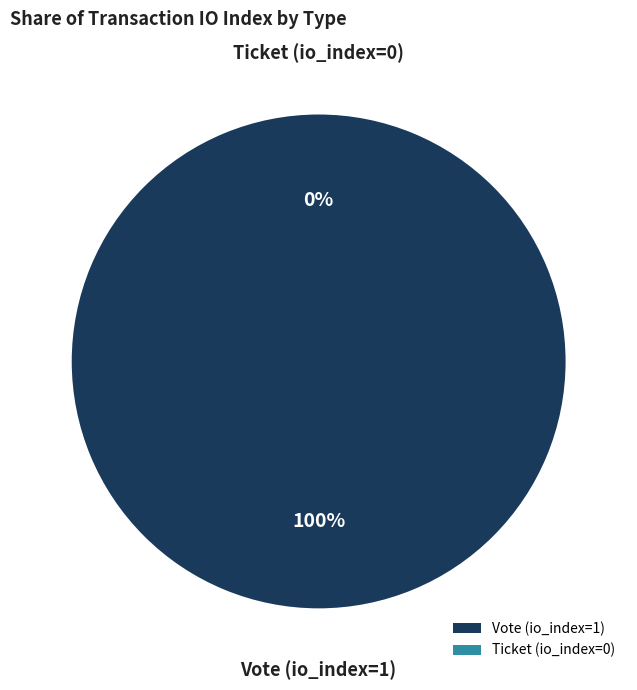

Combined, what portion of the pie is Ticket (io_index=0) and Vote (io_index=1)?

100.0%